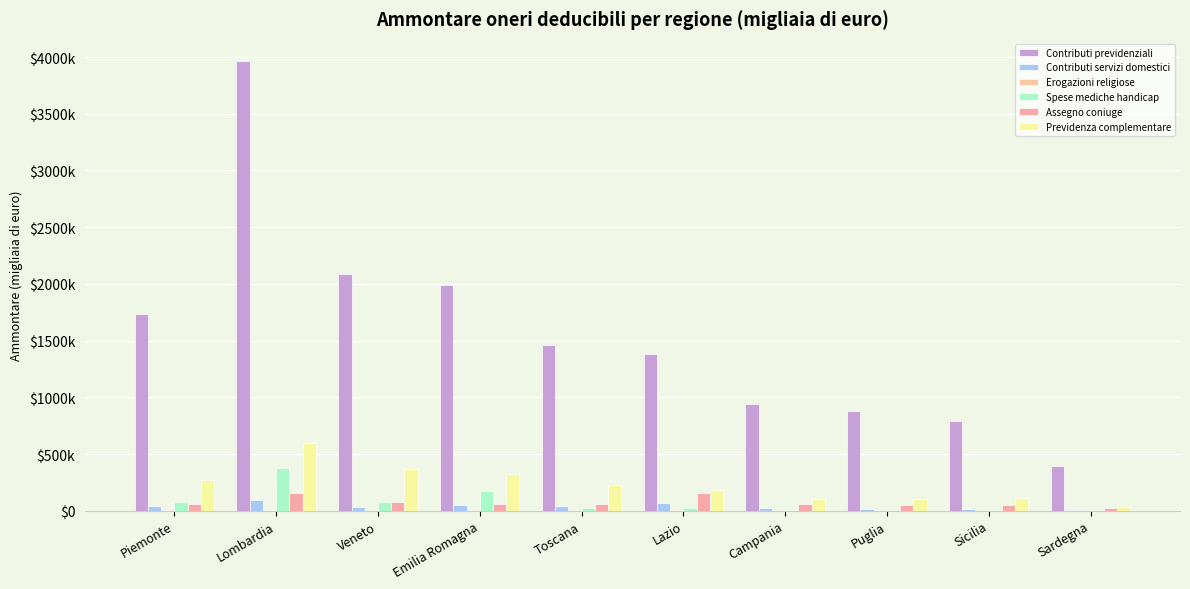

Are the bars grouped side by side (vs. stacked)?

Yes